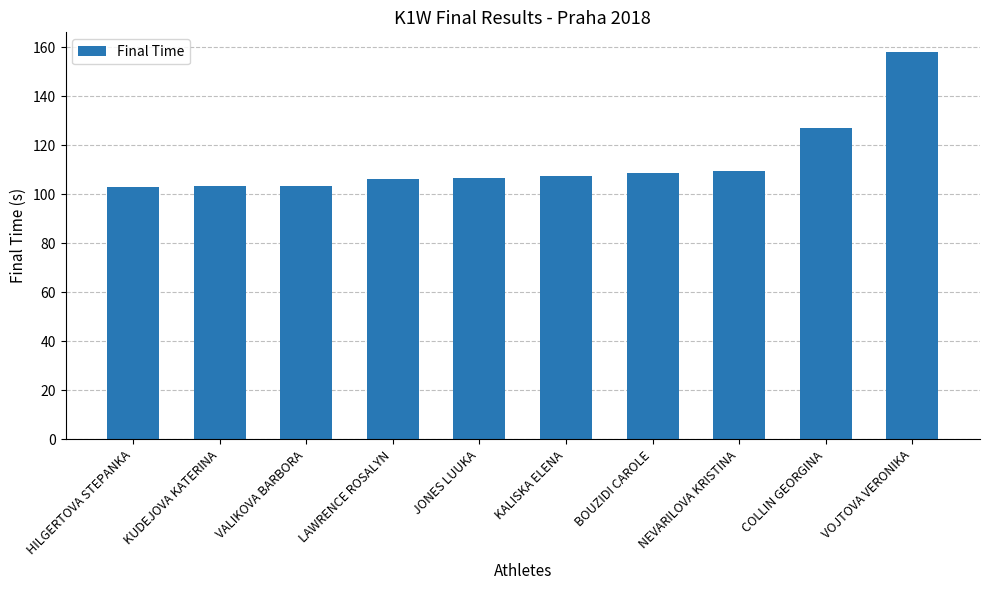

What is the label of the 2nd bar from the right?

COLLIN GEORGINA